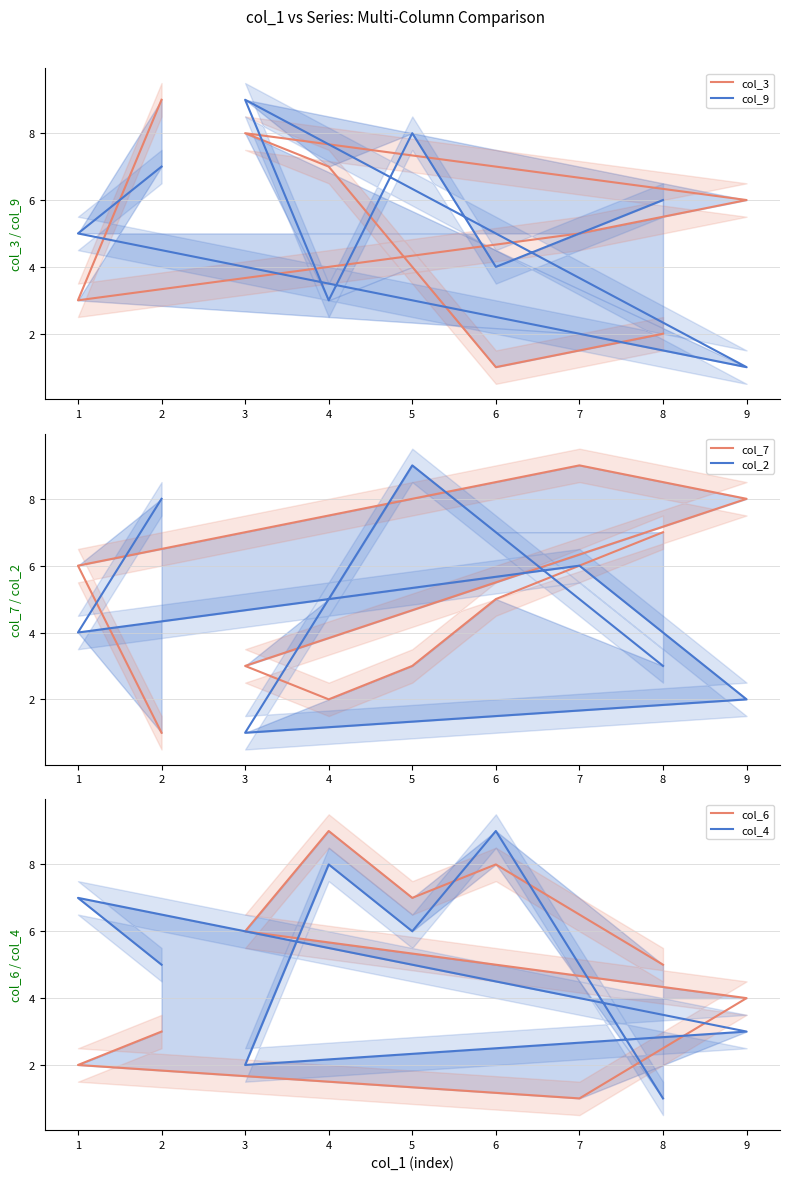

True or false: col_6 has more than 0 points higher than both neighbors.

True